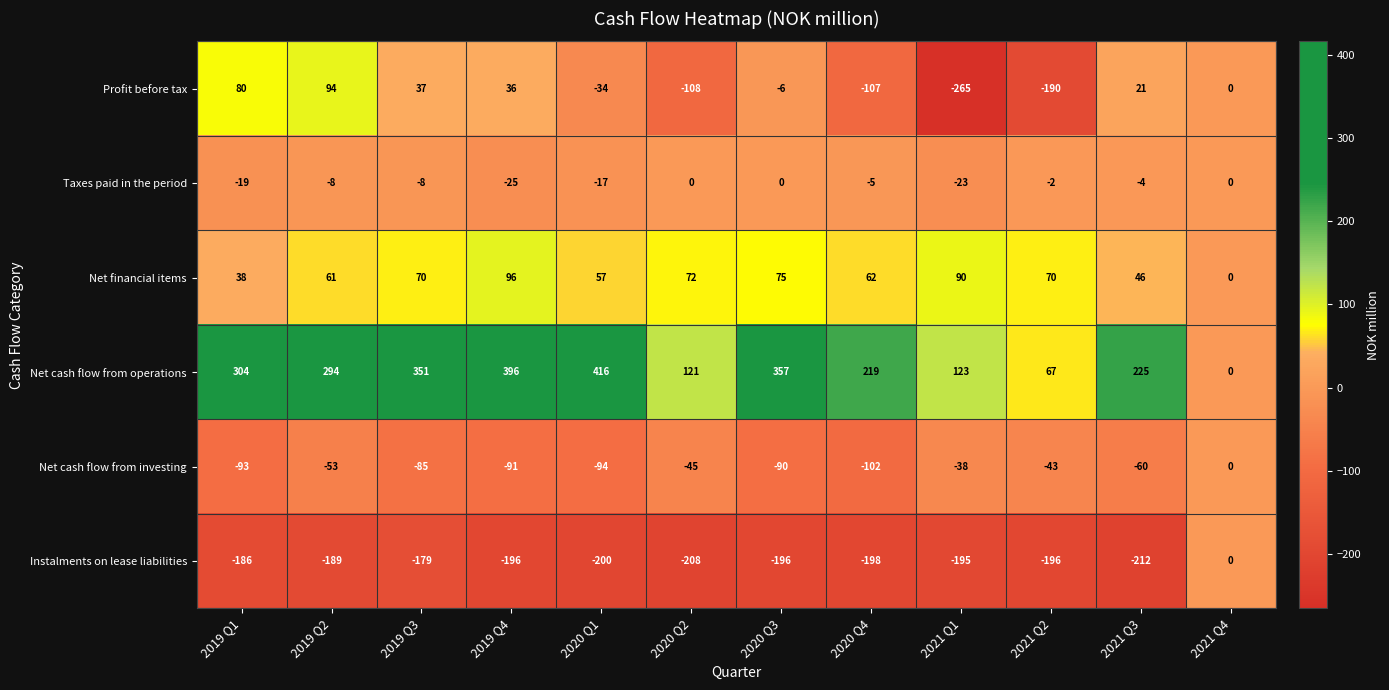

What is the sum of all Profit before tax values?

-442